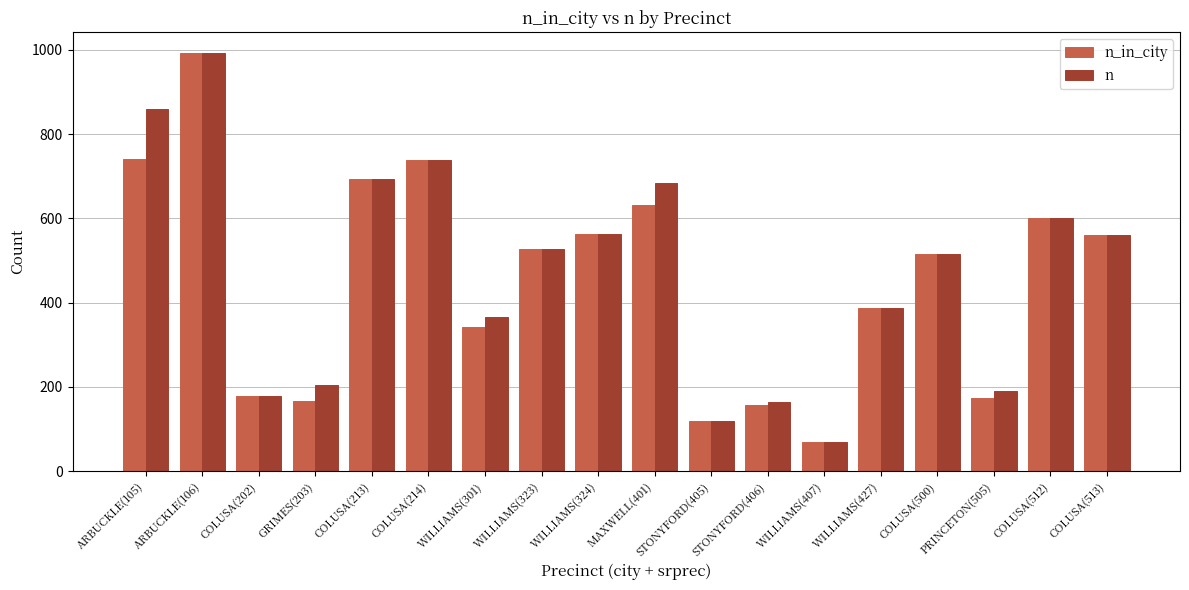

How many groups of bars are there?

18